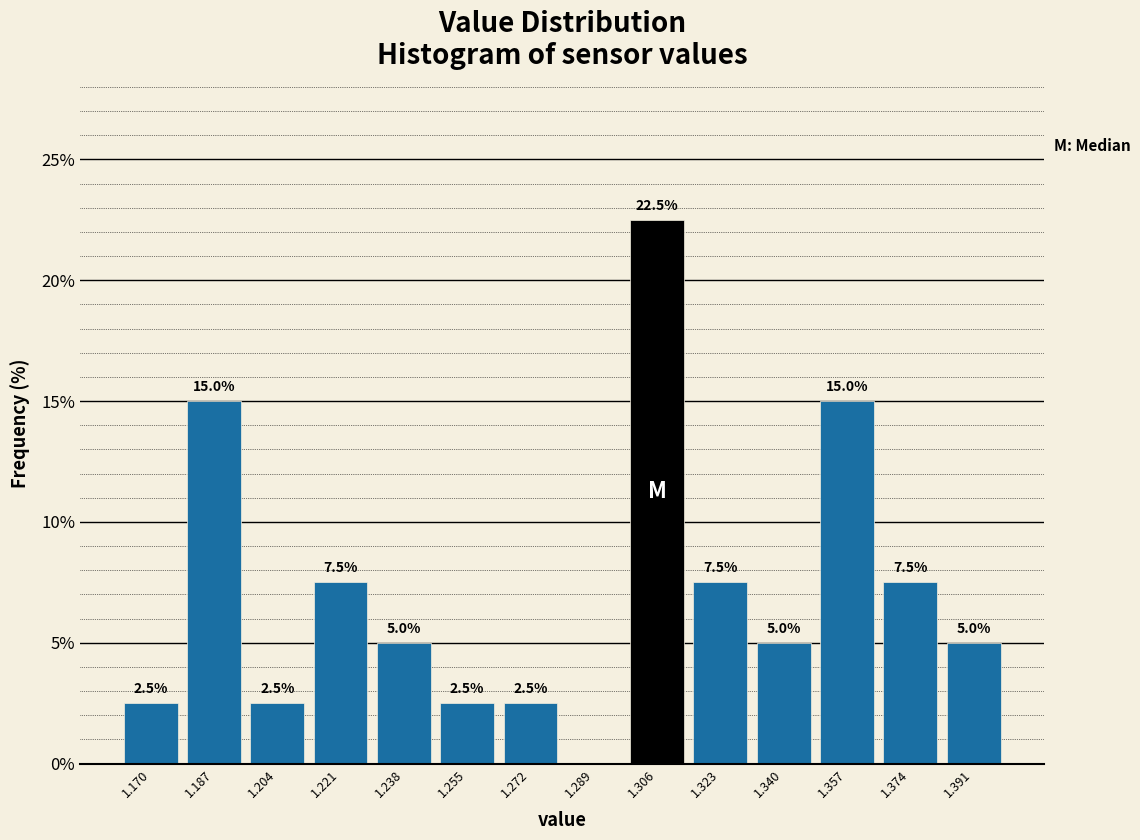

Which range on the x-axis has the tallest bar?

1.298 to 1.314